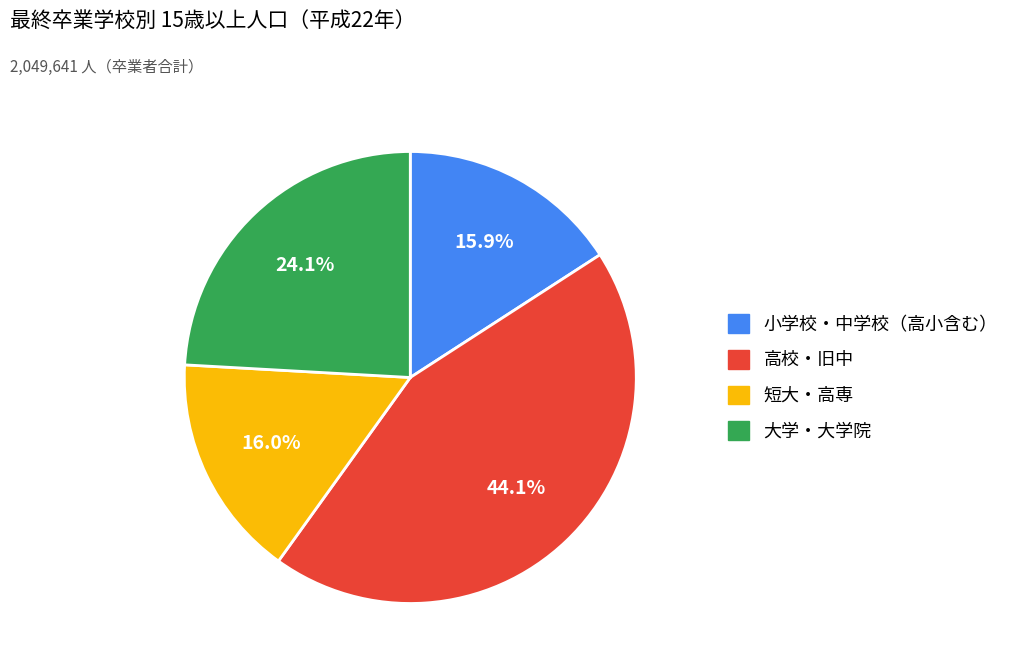

Approximately how many times larger is the value at 大学・大学院 compared to 短大・高専?

1.5